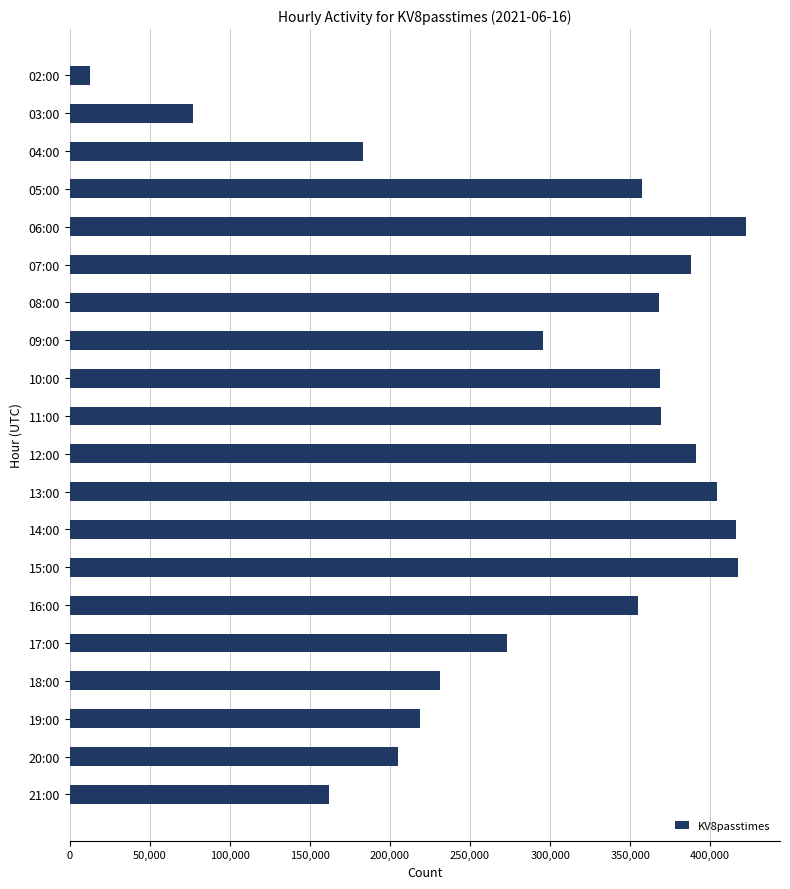

What is the sum of all values?

5917267